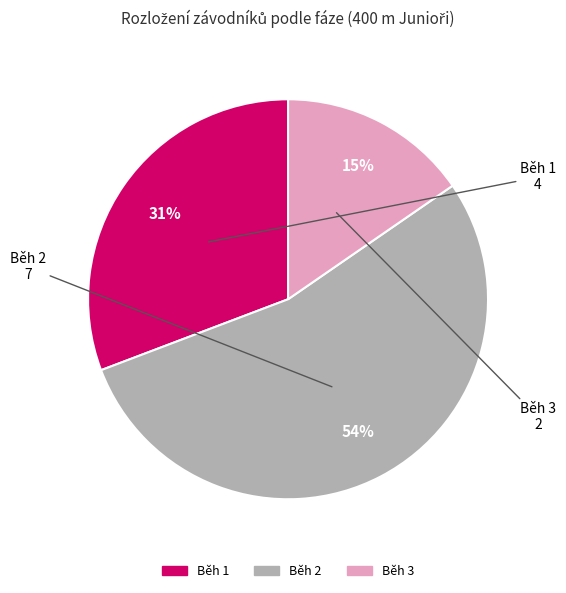

Which slice is the largest?

Běh 2